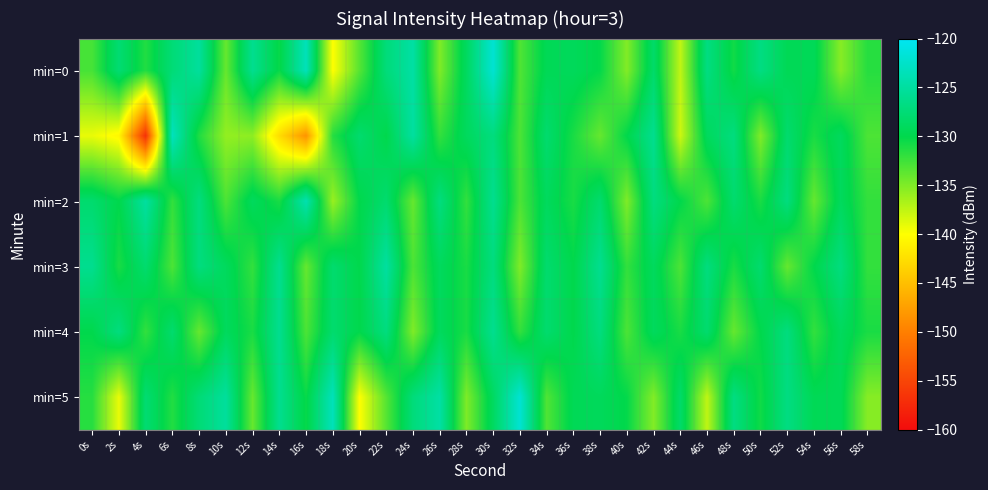

What is the minimum value shown in the chart?

-156.8